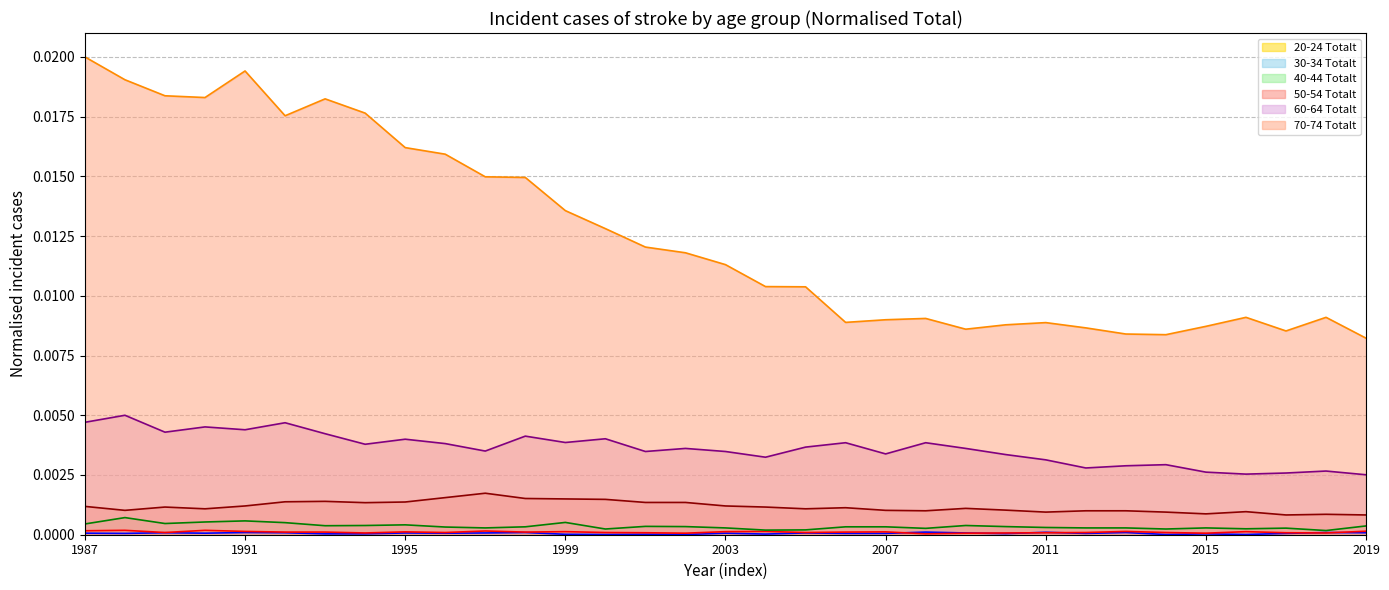

What position from the right is 15?

18